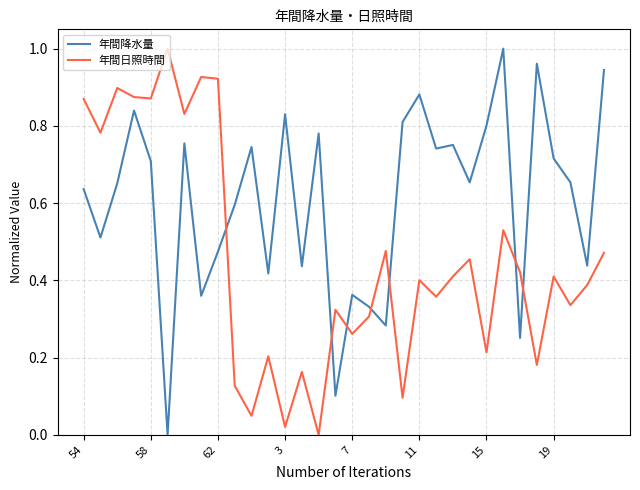

Rank the series by their average value, from highest to lowest.

年間降水量, 年間日照時間